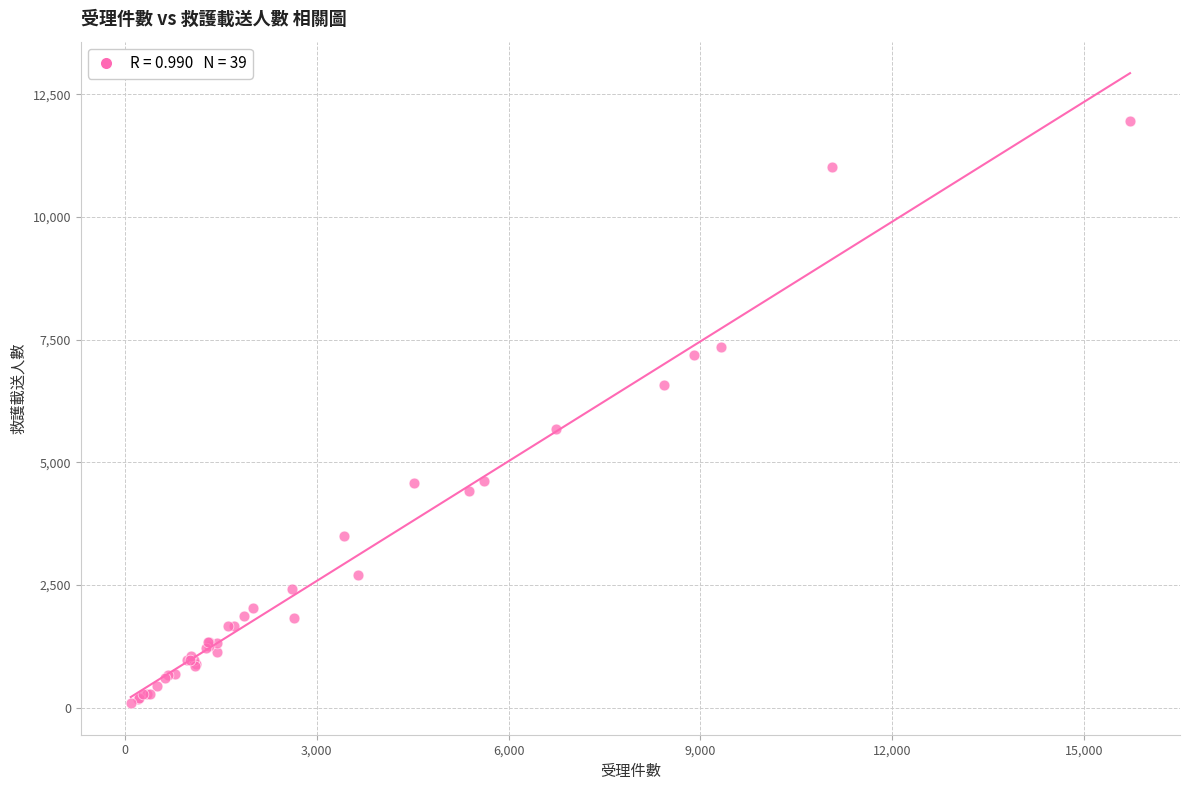

What Y value in the scatter plot is closest to 6021?

5674